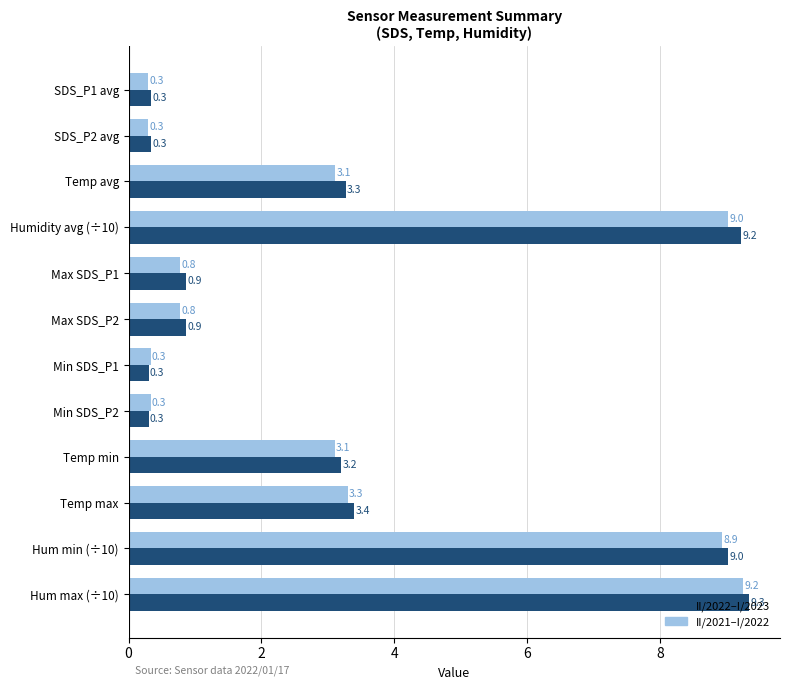

Between Temp avg and Max SDS_P2, which series saw the biggest shift?

II/2022–I/2023